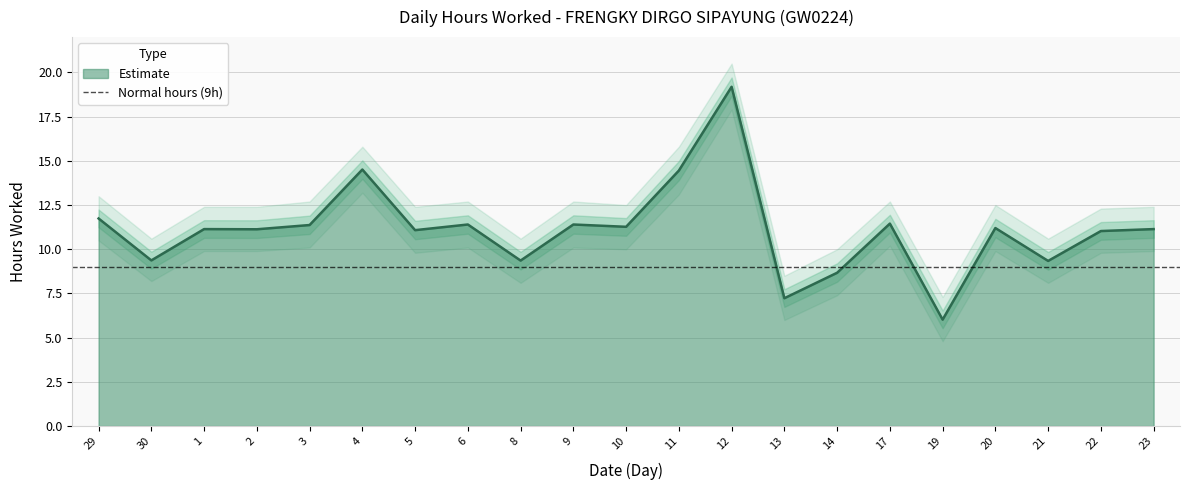

In Lower Bound, how many points are lower than both neighbors (excluding endpoints)?

7